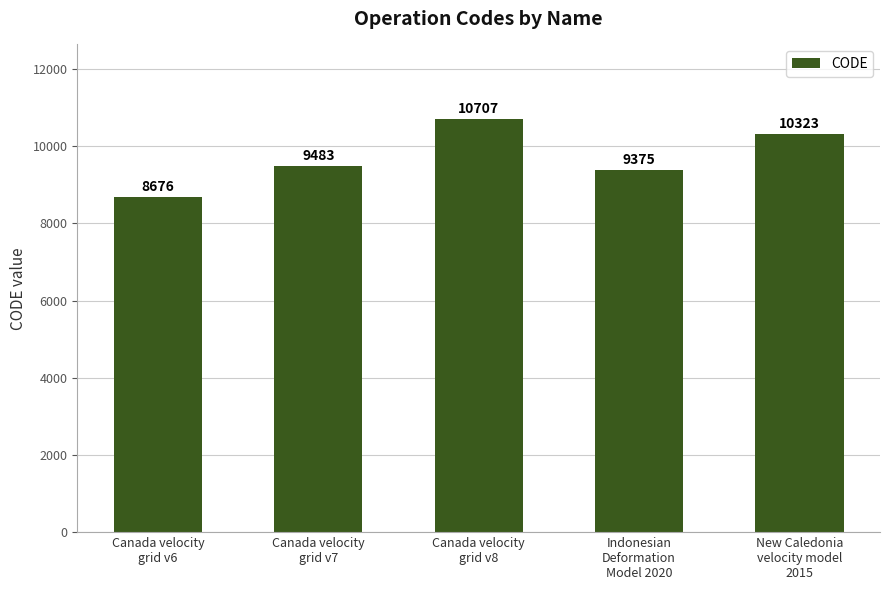

Reading left to right, what are all the values shown in this chart?

Canada velocity
grid v6=8676	Canada velocity
grid v7=9483	Canada velocity
grid v8=10707	Indonesian
Deformation
Model 2020=9375	New Caledonia
velocity model
2015=10323